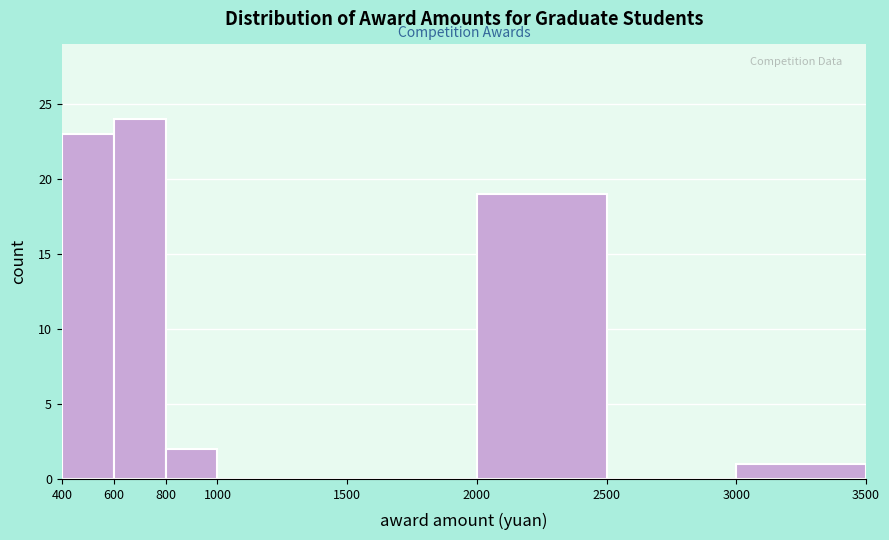

Reading left to right, list every bar in this chart as the range it spans on the x-axis followed by its height. The values are not printed on the chart, so give them approximately, as read against the axis.

400 to 600: 23
600 to 800: 24
800 to 1000: 2
1000 to 1500: 0
1500 to 2000: 0
2000 to 2500: 19
2500 to 3000: 0
3000 to 3500: 1